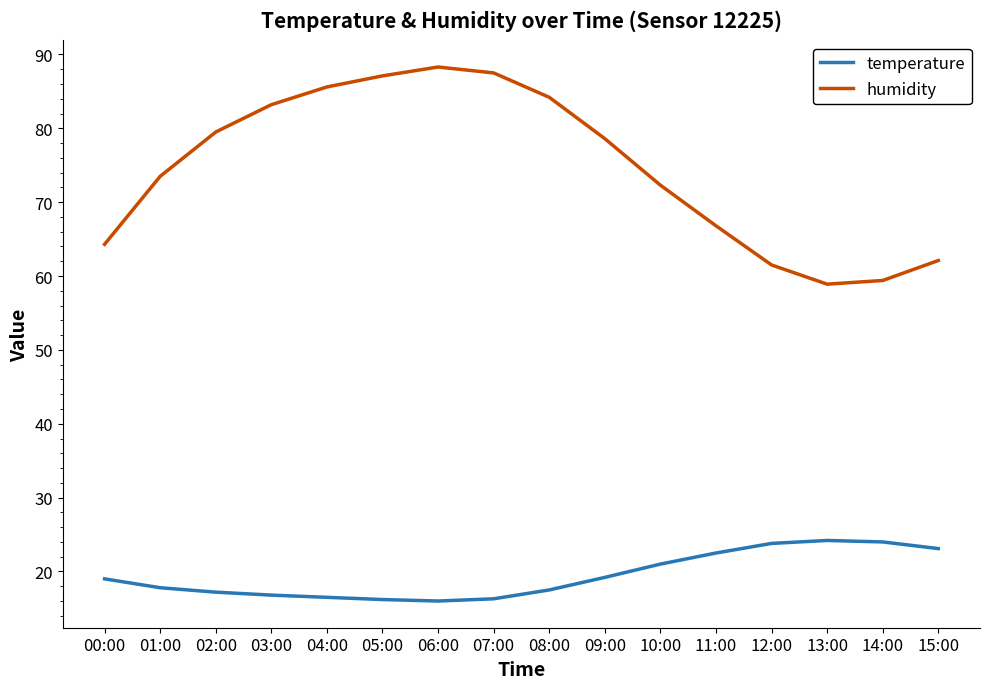

At 08:00, list the series in order from largest to smallest.

humidity, temperature